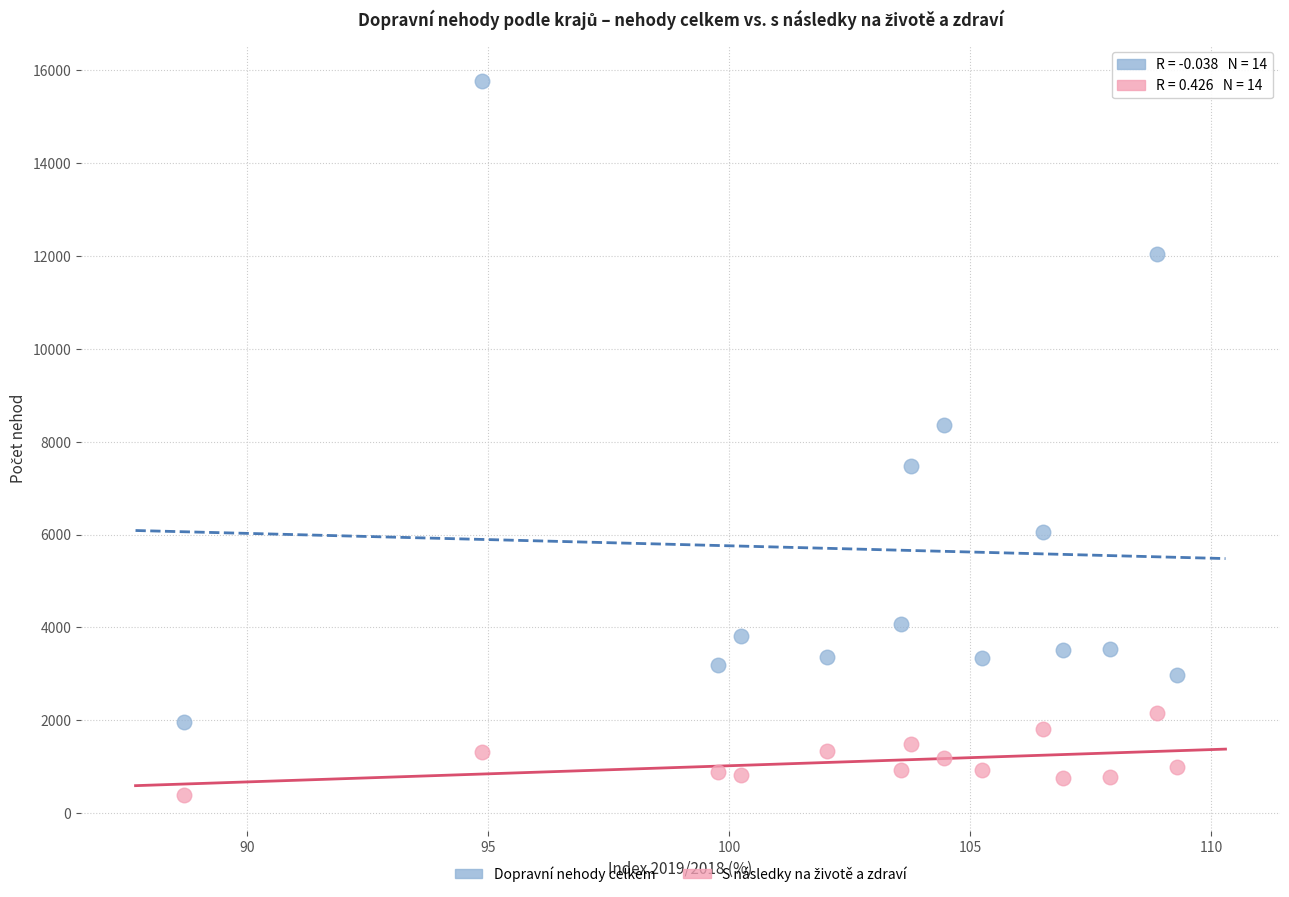

Which series contains the highest Y value?

Dopravní nehody celkem